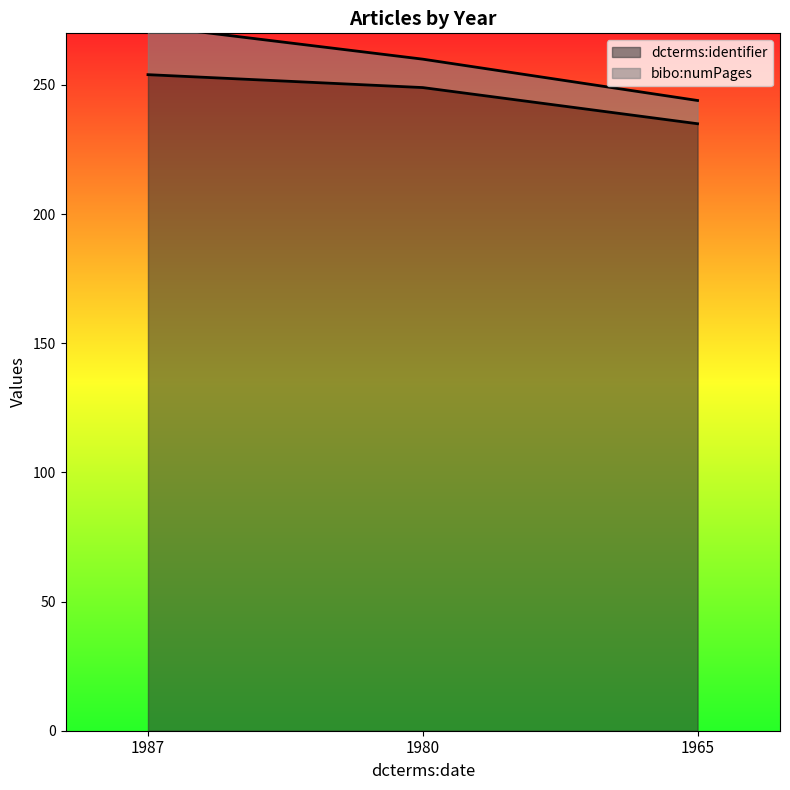

What is the approximate value at 1965, to the nearest 10?

240